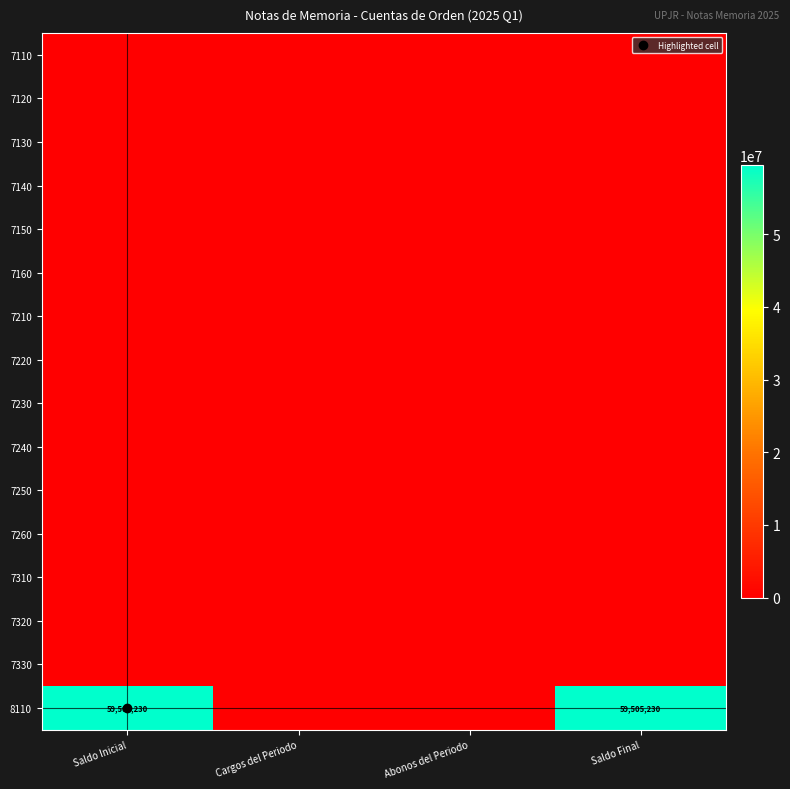

Which has a higher value, Saldo Inicial or Cargos del Periodo?

Saldo Inicial